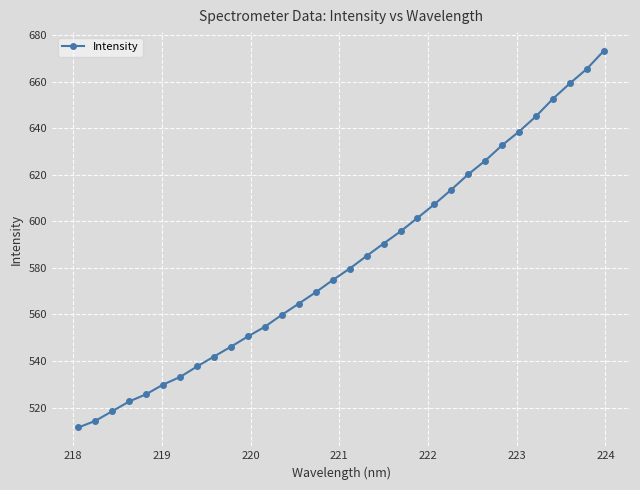

What is the value of the 32nd point from the left?

673.2